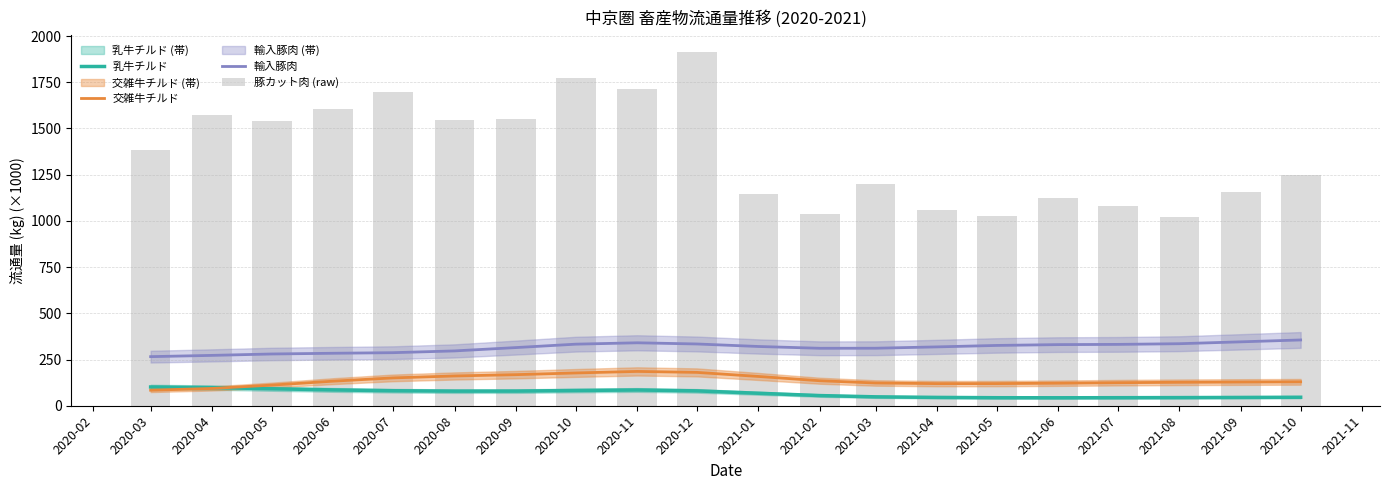

True or false: 乳牛チルド and 輸入豚肉 intersect in this chart.

False